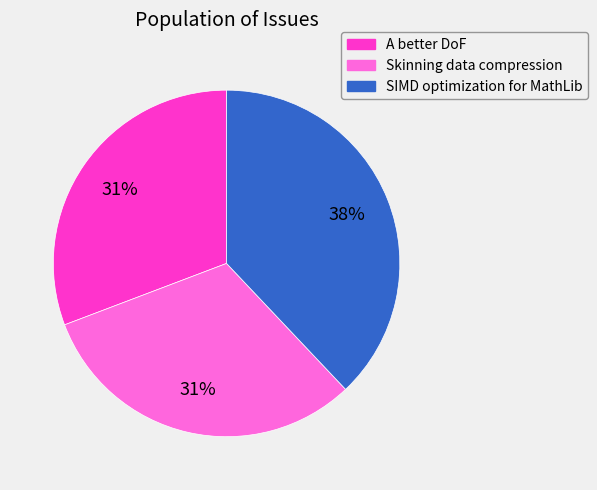

Do A better DoF and Skinning data compression together represent more than half of the pie?

Yes